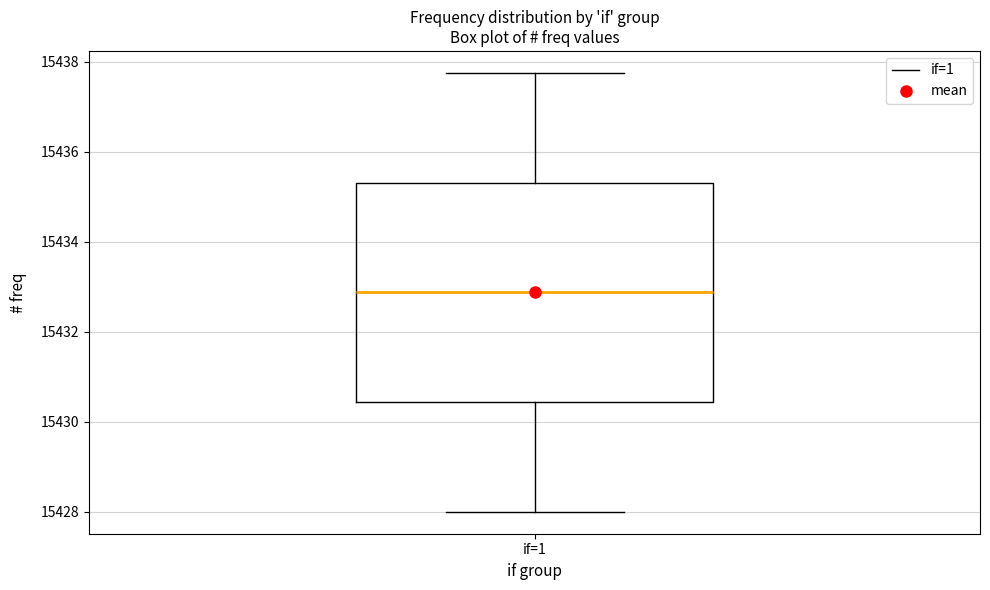

Read this box plot against the y-axis: the position of the median line, the range covered by the box, and the ends of both whiskers. The values are not printed on the chart, so give them approximately, as read against the axis.

median 15432.8, box 15430.4 to 15435.4, whiskers 15428.0 to 15437.8